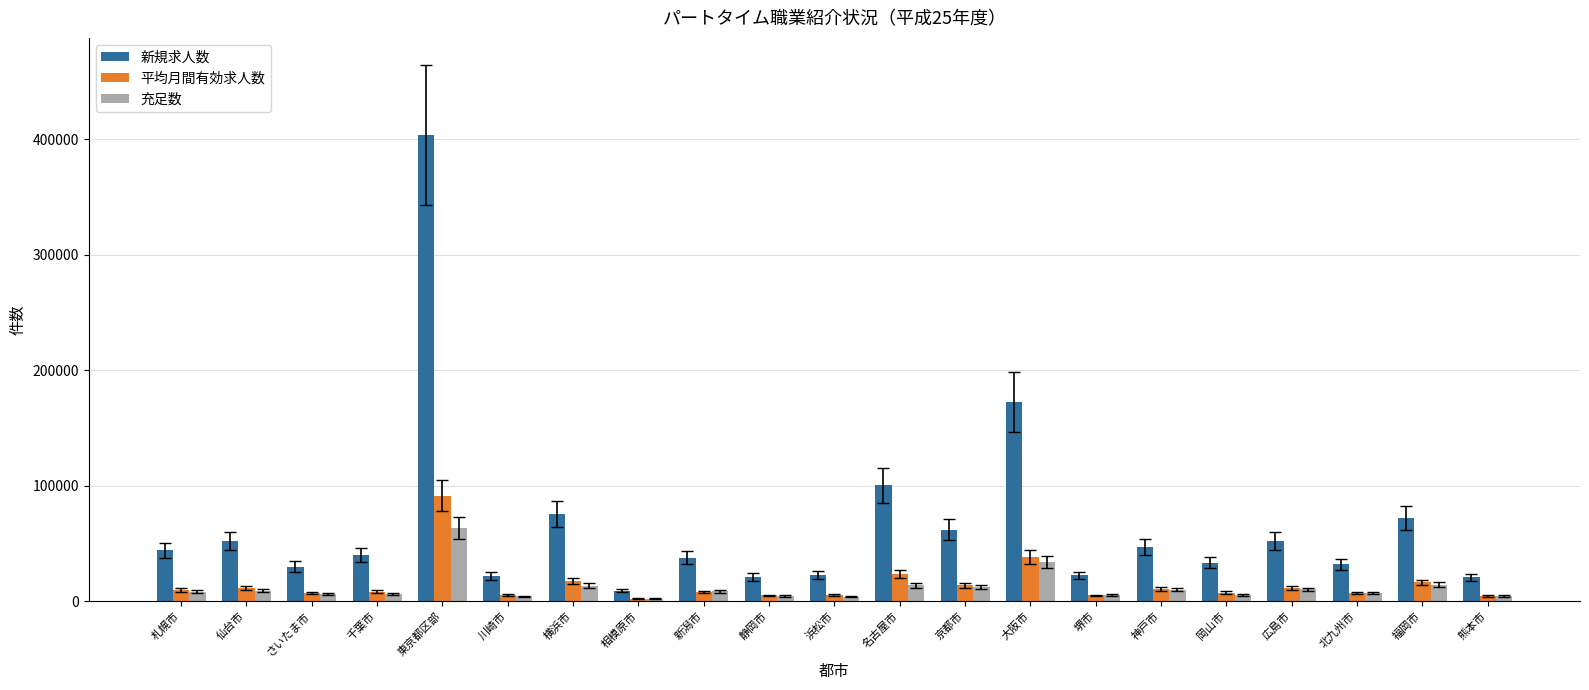

What is the average value of the 平均月間有効求人数 series?

14647